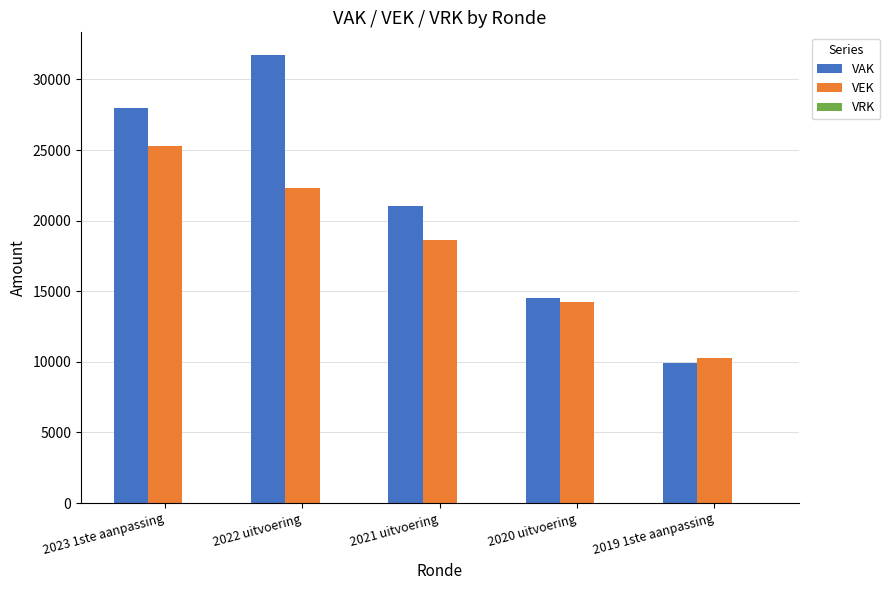

What is the label of the 2nd bar from the right?

2020 uitvoering